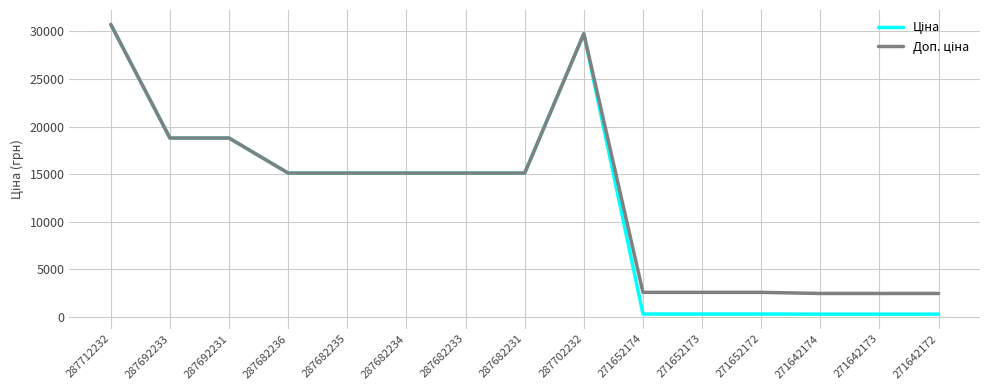

What is the total value across all series at 287712232?

61434.3